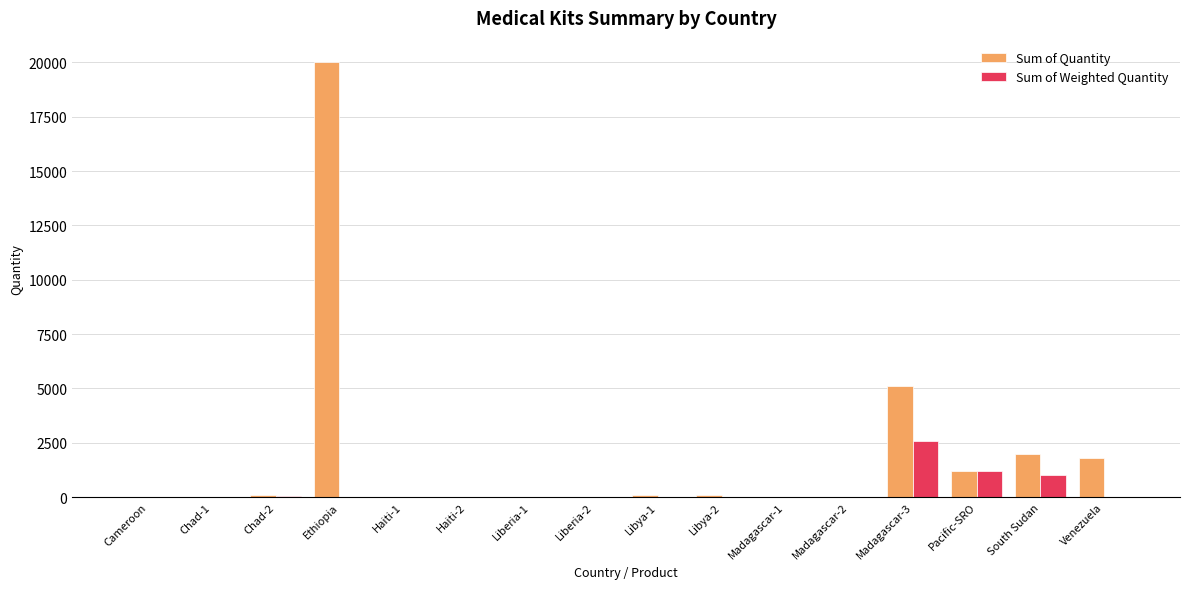

Which series has the largest total across all categories?

Sum of Quantity